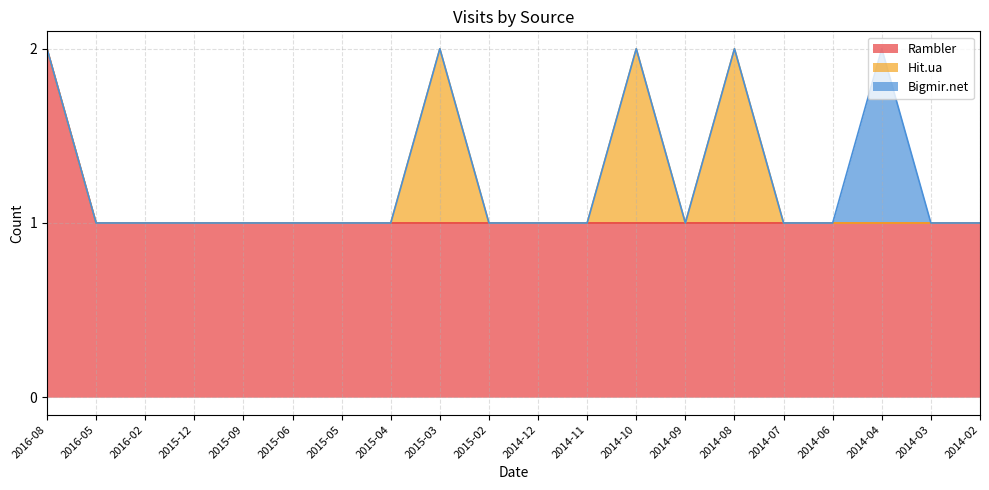

Rank the categories by Bigmir.net value from lowest to highest.

2016-08, 2016-05, 2016-02, 2015-12, 2015-09, 2015-06, 2015-05, 2015-04, 2015-03, 2015-02, 2014-12, 2014-11, 2014-10, 2014-09, 2014-08, 2014-07, 2014-06, 2014-03, 2014-02, 2014-04